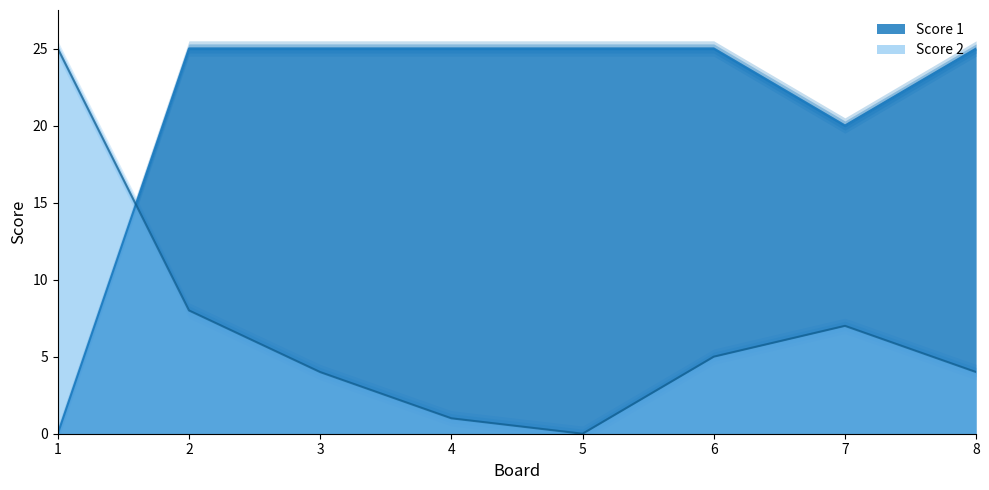

True or false: Score 1 has more than 0 points higher than both neighbors.

False